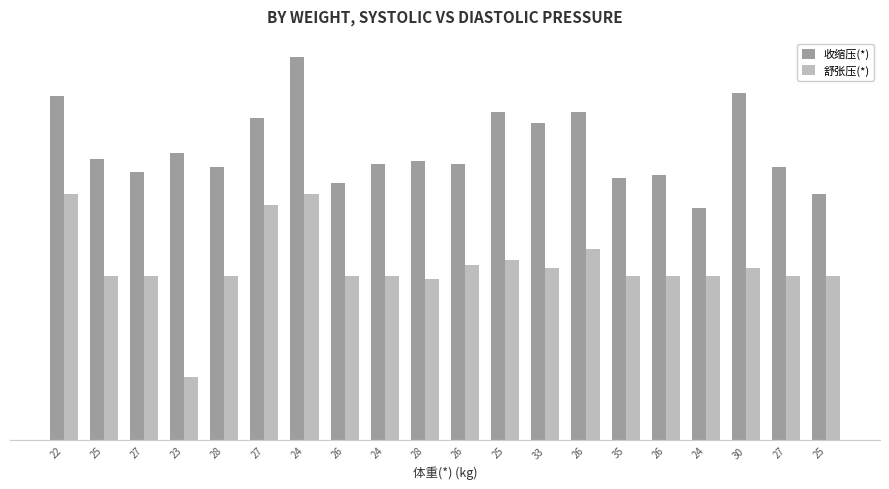

What is the label of the 15th bar from the left?

35